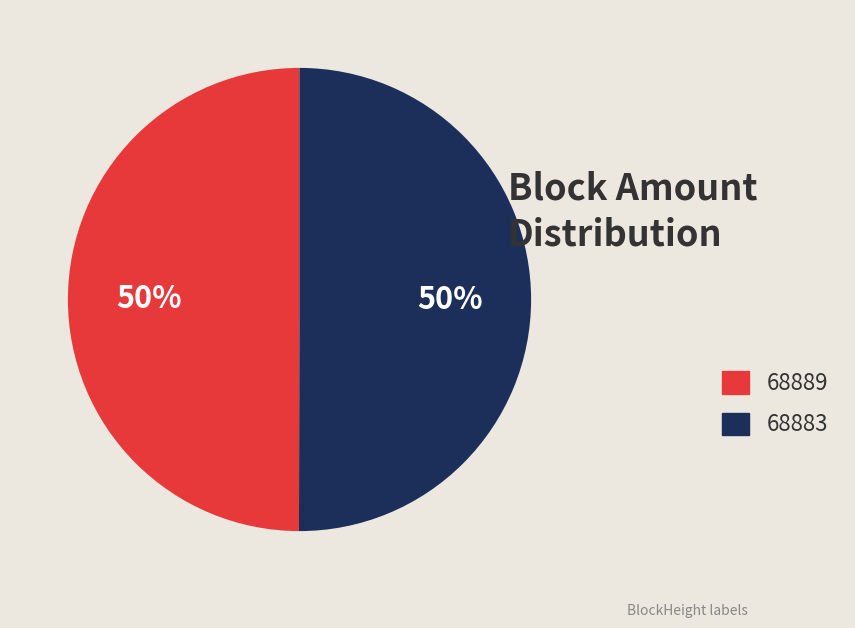

True or false: 68883 accounts for 91% of the total.

False